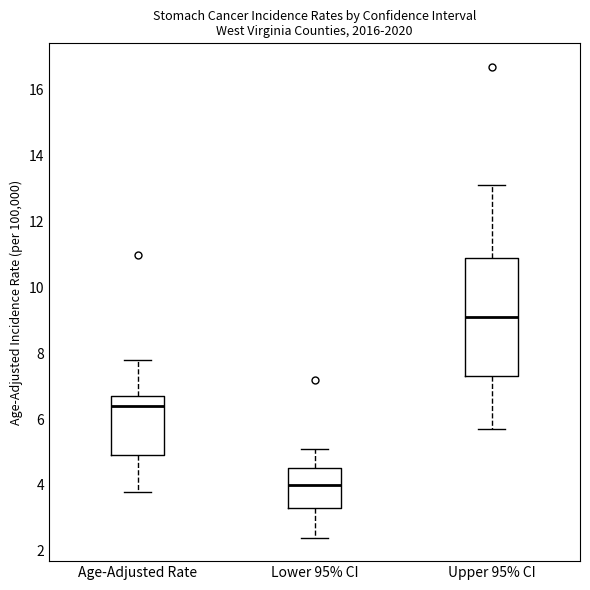

Reading left to right, transcribe this box plot: for each box, give where its median line is, the range the box spans, and where its two whiskers end, as read against the y-axis. The values are not printed on the chart, so give them approximately, as read against the axis.

Age-Adjusted Rate: median 6.4, box 5.0 to 6.8, whiskers 3.8 to 7.8
Lower 95% CI: median 4.0, box 3.4 to 4.6, whiskers 2.4 to 5.2
Upper 95% CI: median 9.2, box 7.4 to 11.0, whiskers 5.8 to 13.2